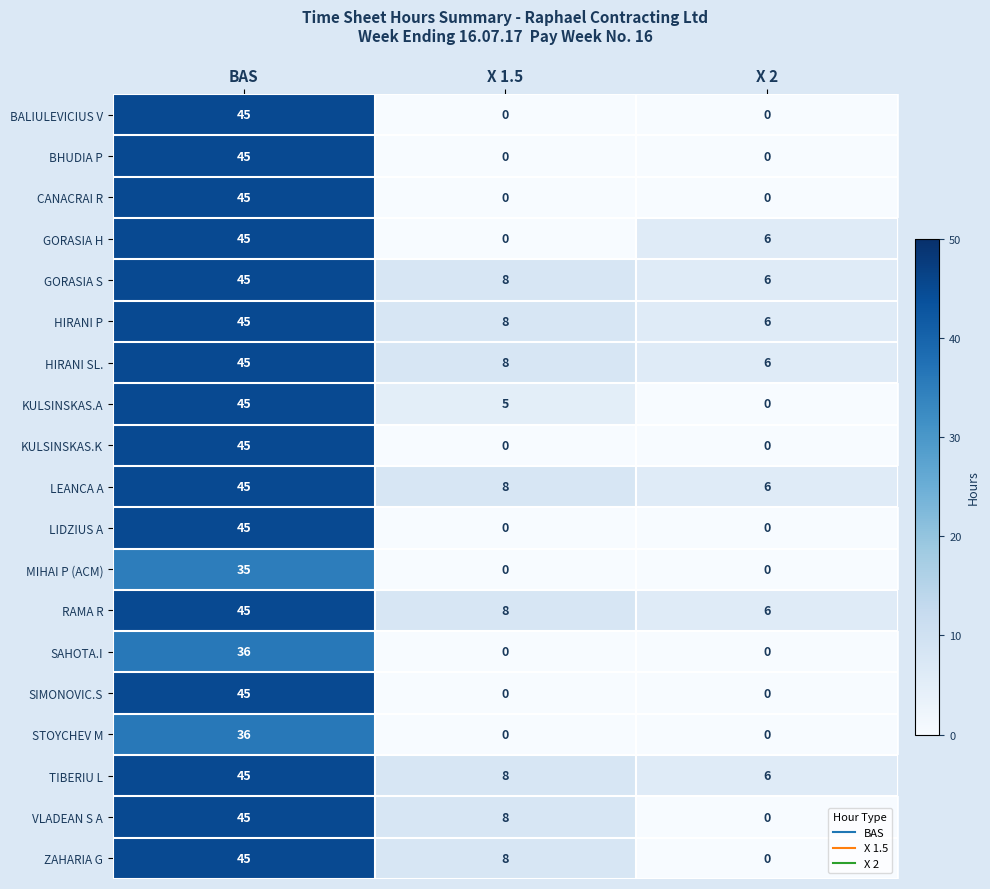

What is the total value across all series at X 1.5?

69